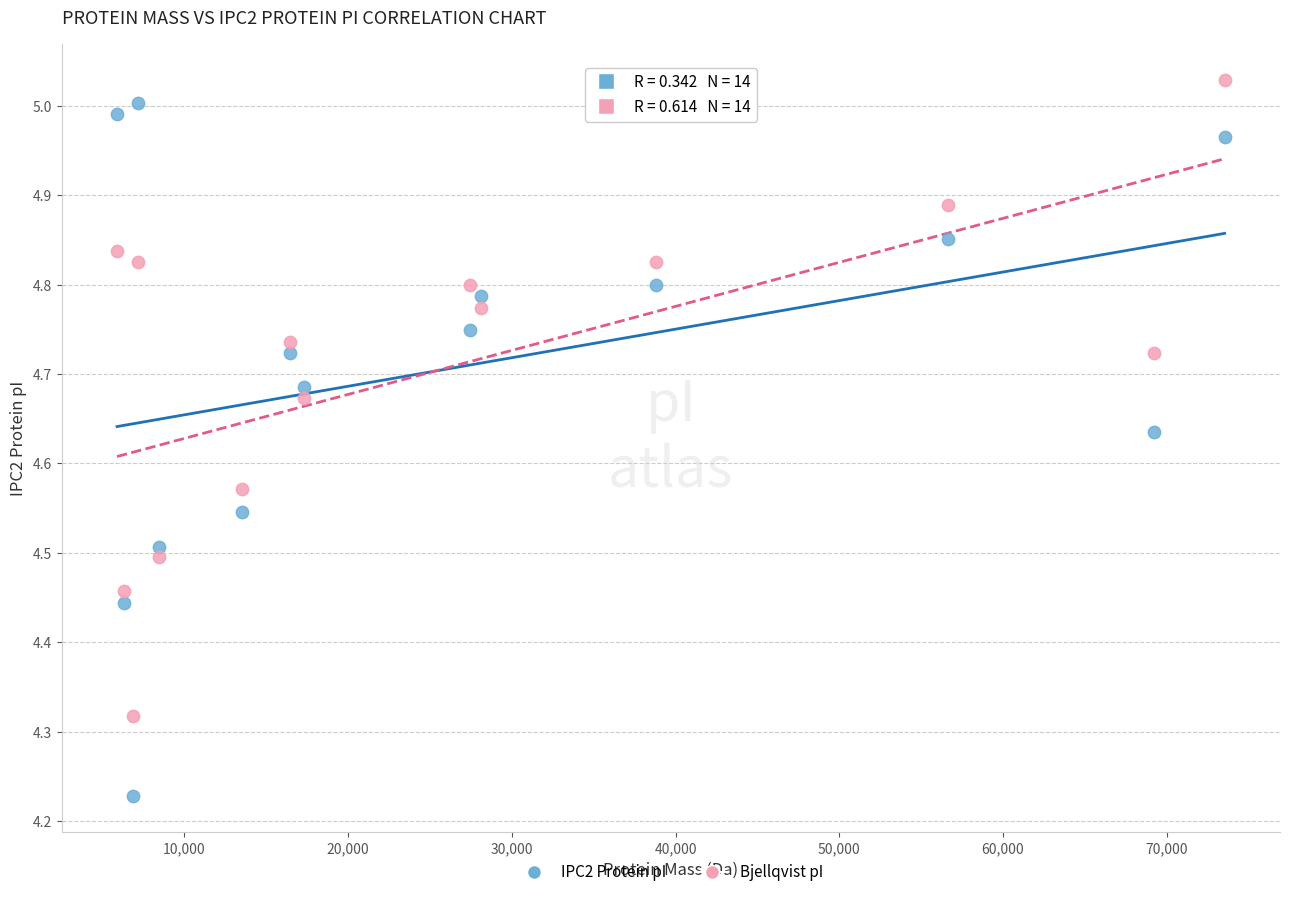

What are all the series names shown in the legend?

IPC2 Protein pI, Bjellqvist pI